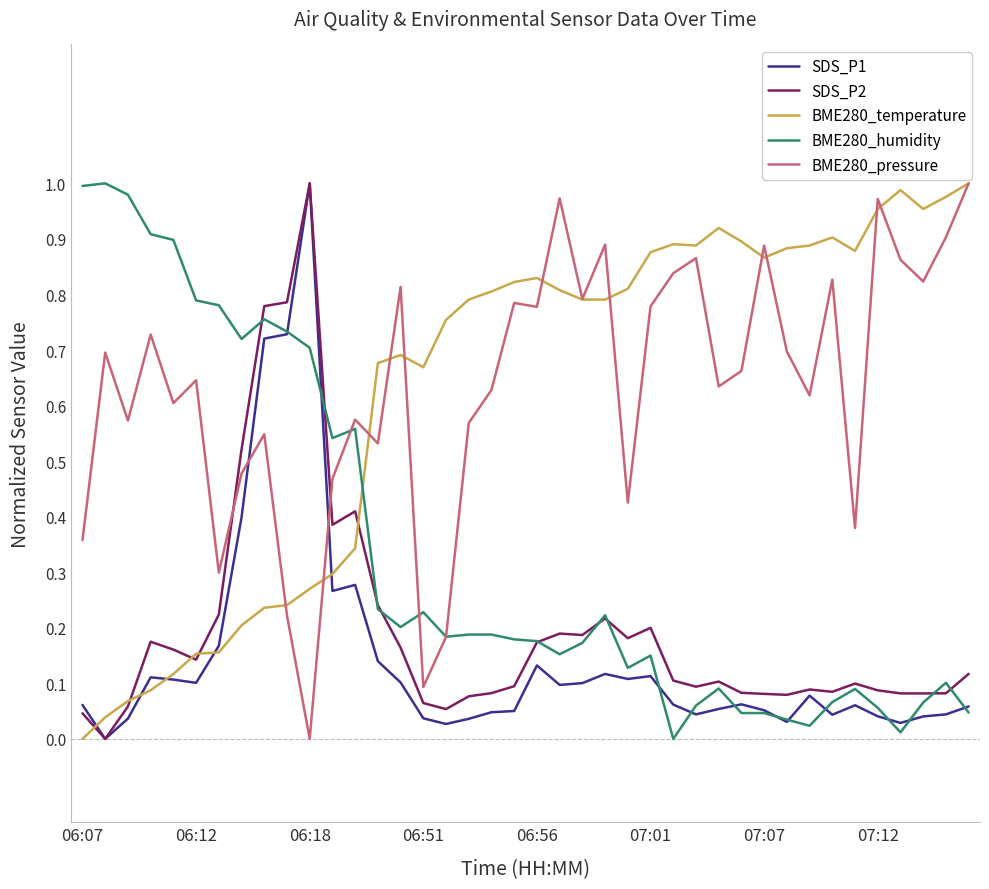

After their last crossing, which series has the higher values: BME280_pressure or SDS_P2?

BME280_pressure